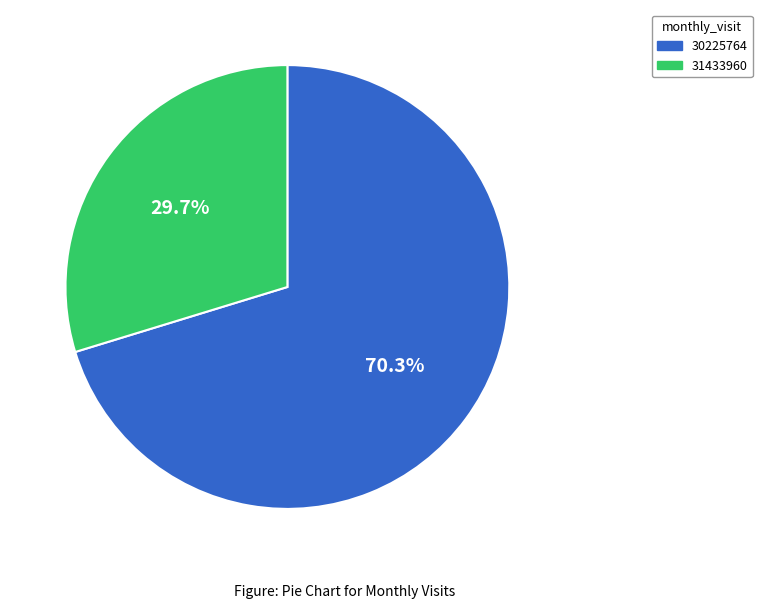

Which category has the biggest portion of the pie?

30225764